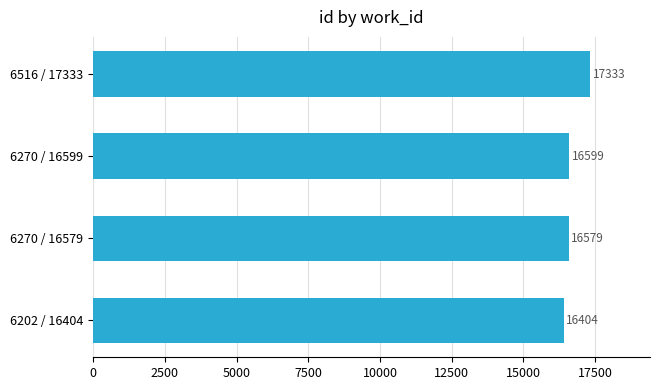

The chart shows a value of 3948 at 6202 / 16404. True or false?

False